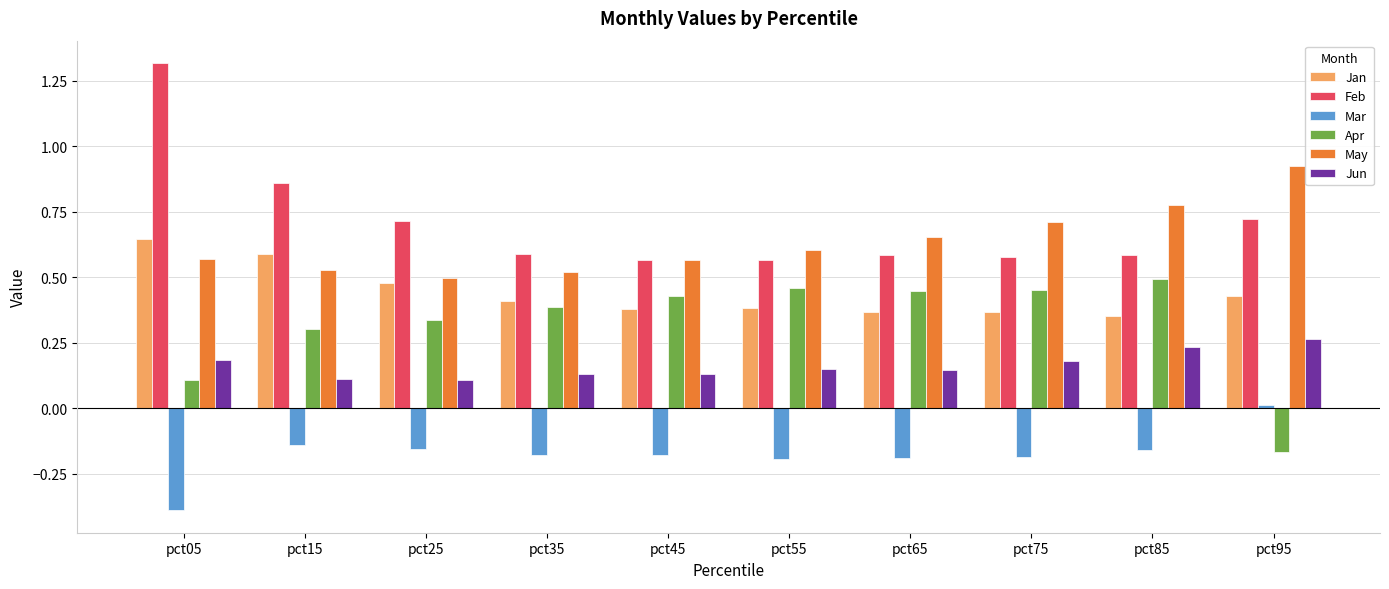

At which category does the chart reach its minimum across all series?

pct05